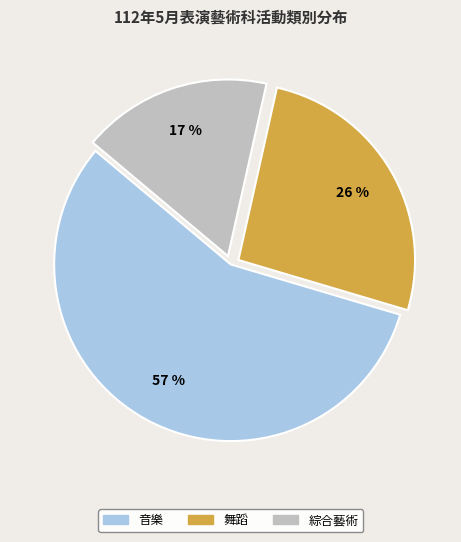

To the nearest percent, what is the difference between the 綜合藝術 and 舞蹈 slice percentages?

9%